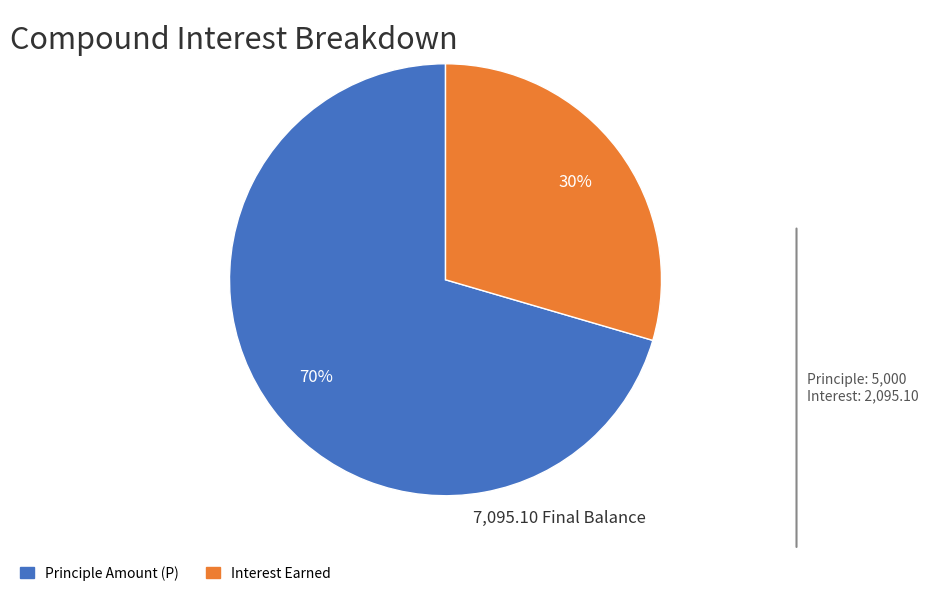

To the nearest percent, what is the average slice percentage?

50%